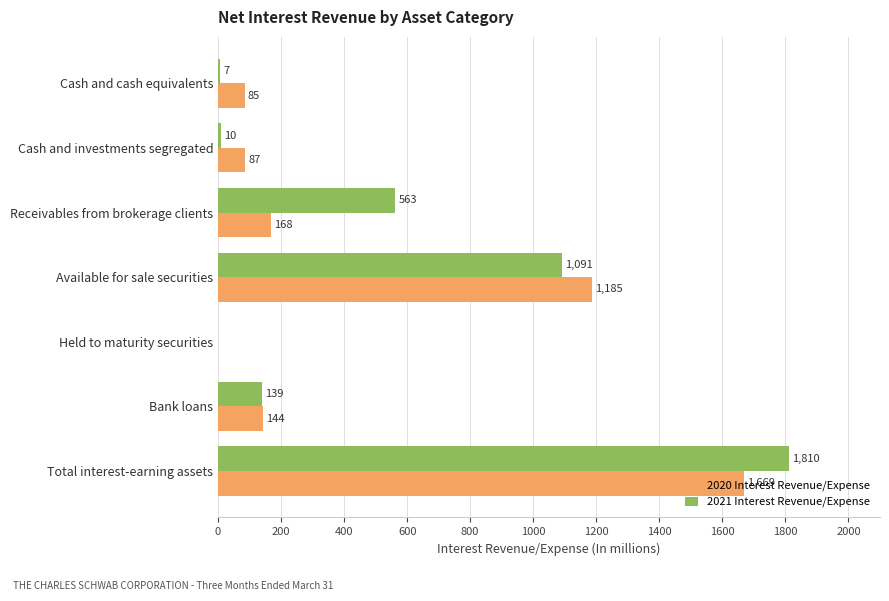

Which series changed the most between Receivables from brokerage clients and Held to maturity securities?

2021 Interest Revenue/Expense